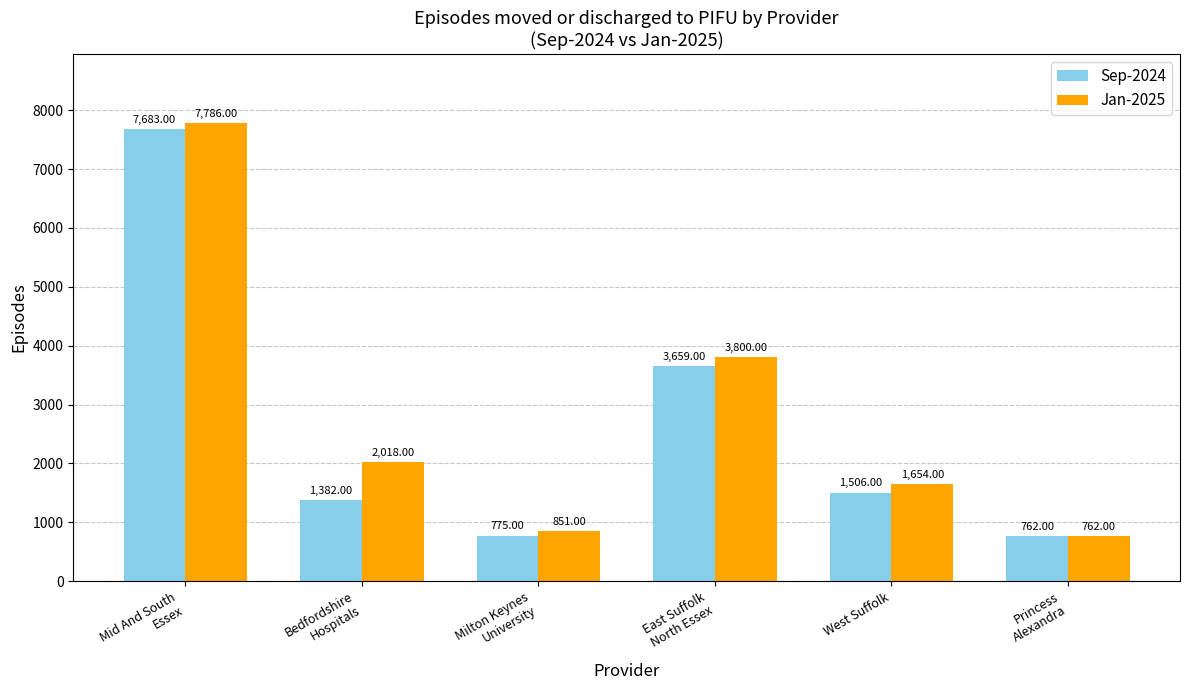

What is the sum of all Jan-2025 values?

16871